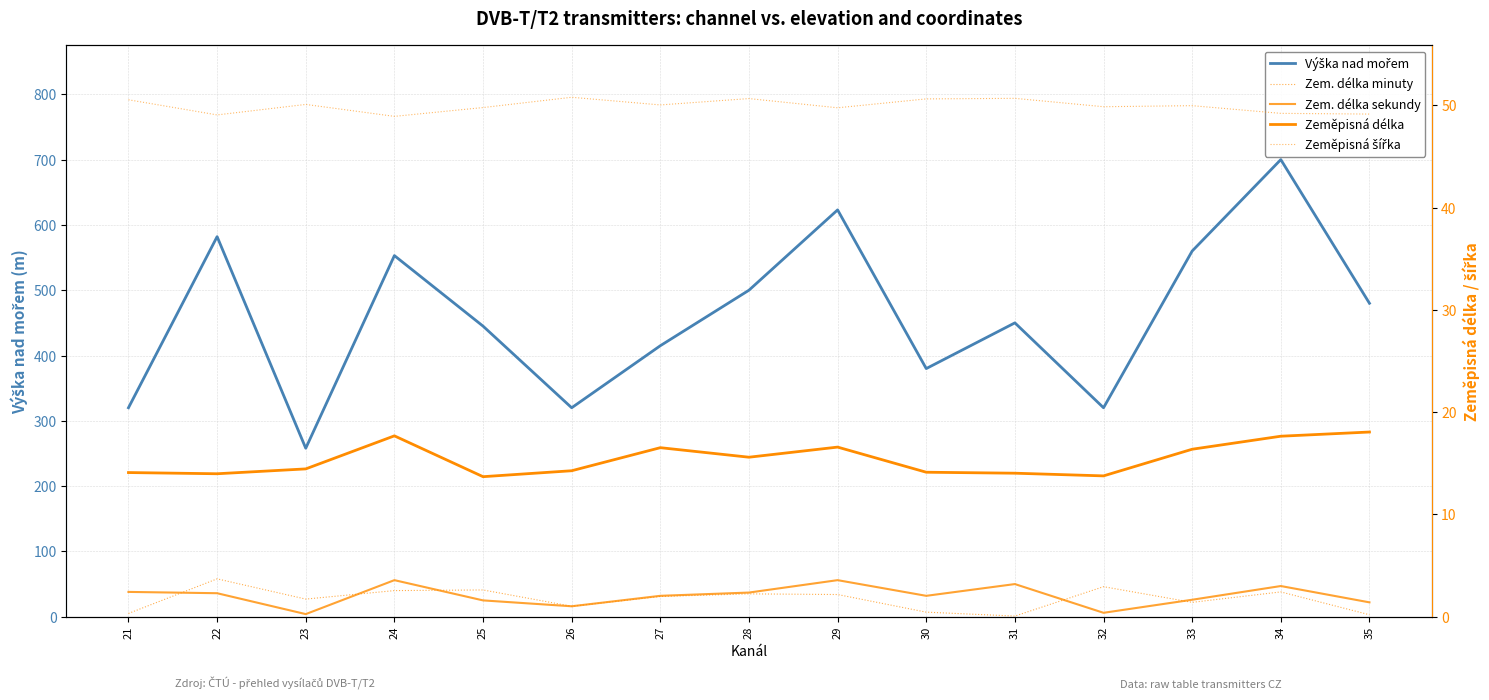

Reading right to left, what are all the values shown in this chart?

Výška nad mořem: 35=480.0	34=700.0	33=560.0	32=320.0	31=450.0	30=380.0	29=623.0	28=500.0	27=415.0	26=320.0	25=445.0	24=553.0	23=258.0	22=582.0	21=320.0
Zem. délka minuty: 35=3.0	34=38.0	33=22.0	32=46.0	31=1.0	30=7.0	29=34.0	28=35.0	27=31.0	26=16.0	25=41.0	24=40.0	23=27.0	22=58.0	21=5.0
Zem. délka sekundy: 35=22.0	34=47.0	33=26.0	32=6.0	31=50.0	30=32.0	29=56.0	28=37.0	27=32.0	26=16.0	25=25.0	24=56.0	23=4.0	22=36.0	21=38.0
Zeměpisná délka: 35=18.1	34=17.6	33=16.4	32=13.8	31=14.0	30=14.1	29=16.6	28=15.6	27=16.5	26=14.3	25=13.7	24=17.7	23=14.5	22=14.0	21=14.1
Zeměpisná šířka: 35=49.1	34=49.2	33=50.0	32=49.9	31=50.7	30=50.6	29=49.8	28=50.7	27=50.0	26=50.8	25=49.8	24=48.9	23=50.1	22=49.1	21=50.5